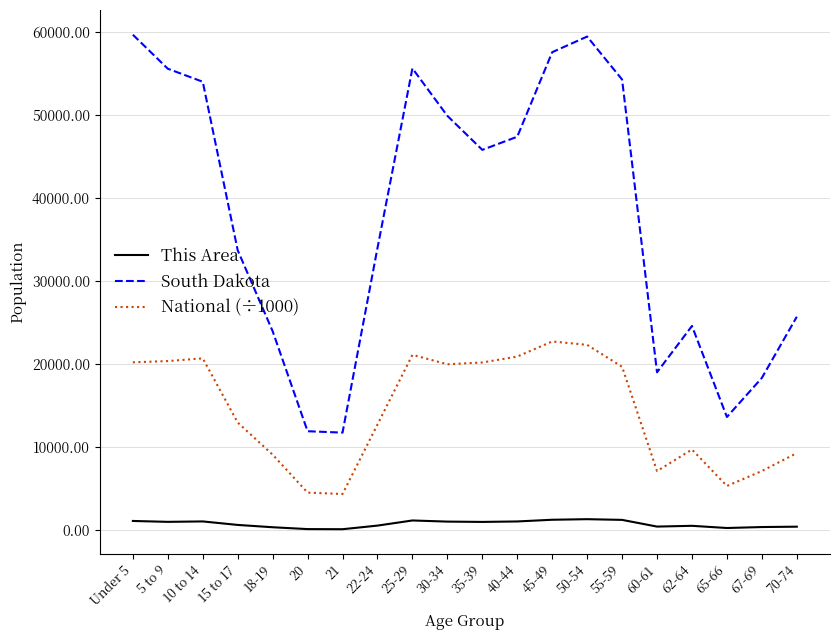

What is the sum of the National (÷1000) values at 10 to 14 and 45-49?

43385.8